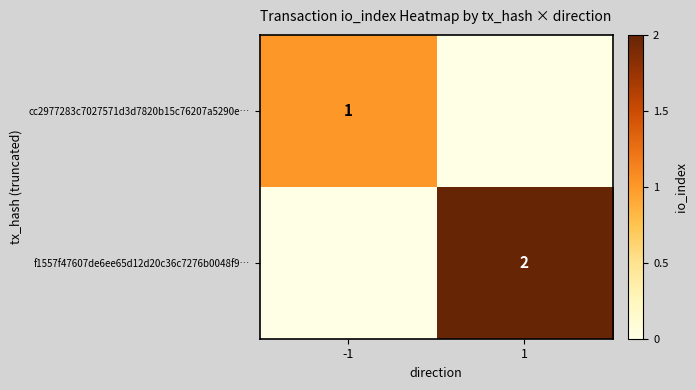

The value of f1557f47607de6ee65d12d20c36c7276b0048f9… at 1 is 2. True or false?

True